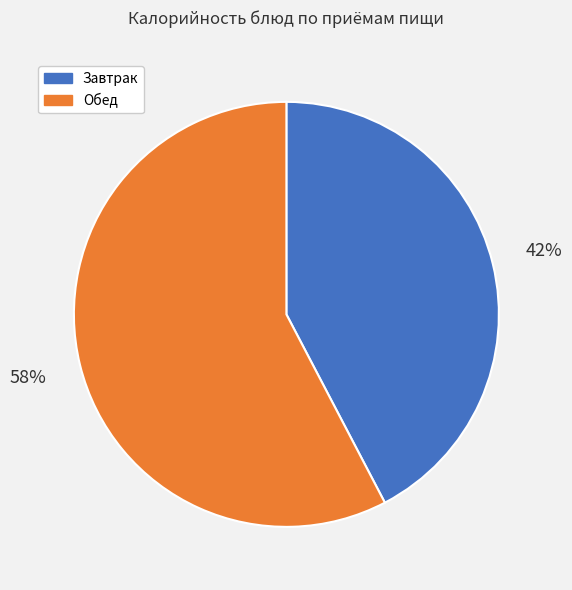

Rank the categories by value from highest to lowest.

Обед, Завтрак